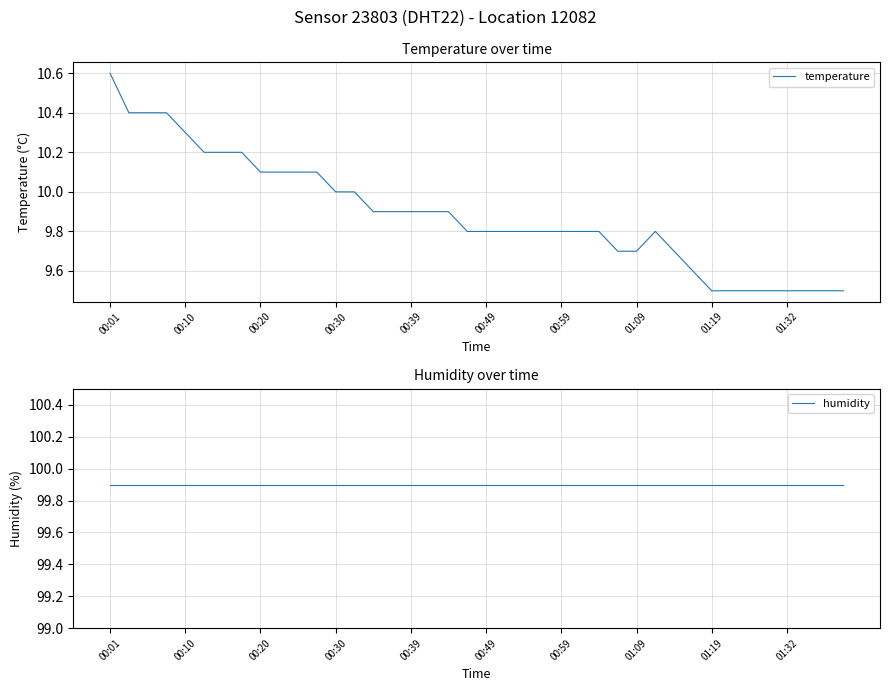

Does the chart have visible grid lines?

Yes